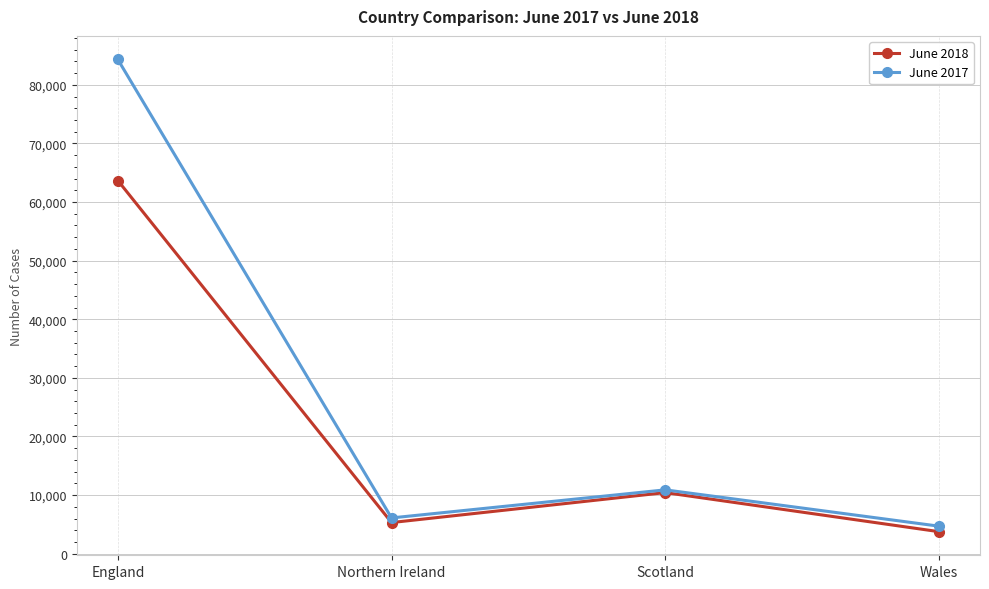

Where is June 2017 nearest to the value 44509?

Scotland